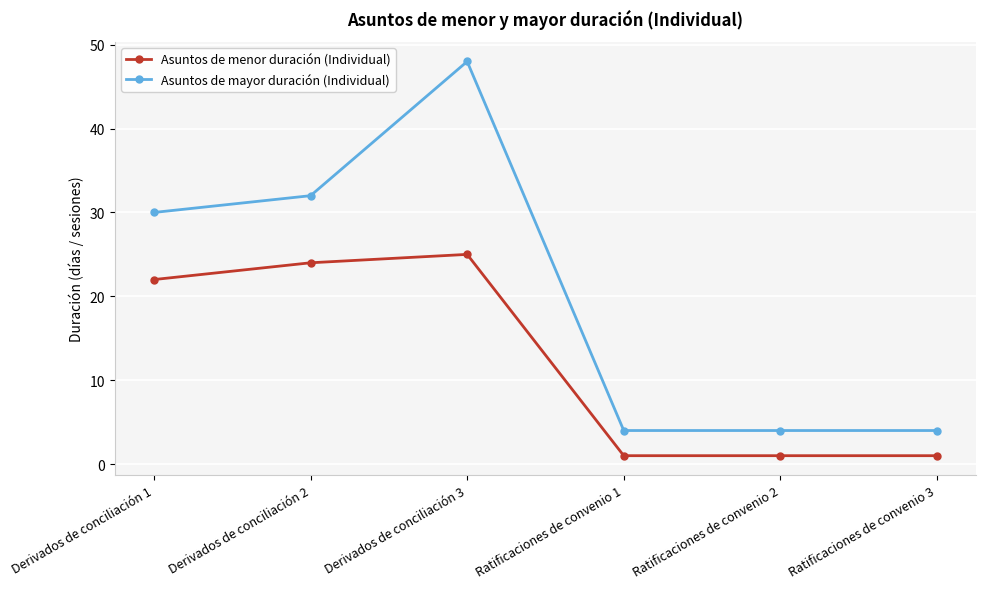

What is the difference between the second highest and second lowest values in the Asuntos de mayor duración (Individual) series?

28